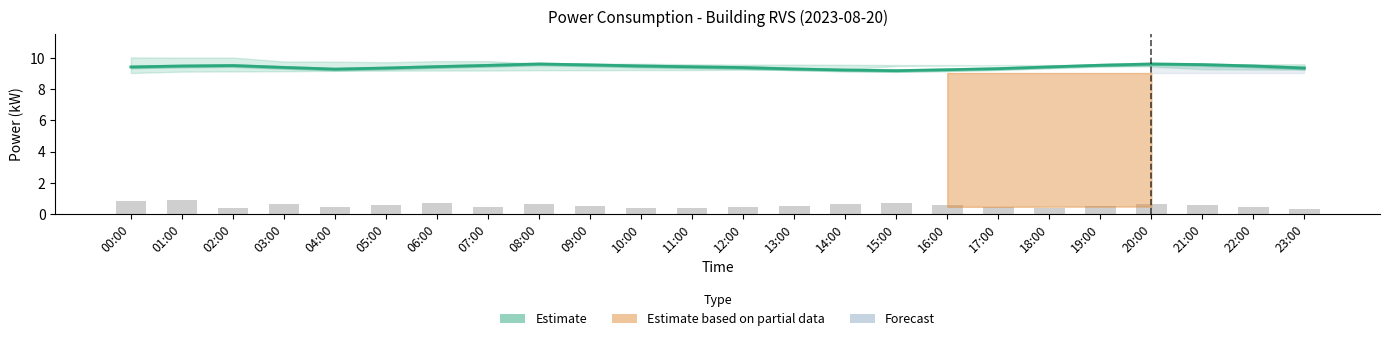

At which label is rvs power (hourly) closest to 0?

23:00